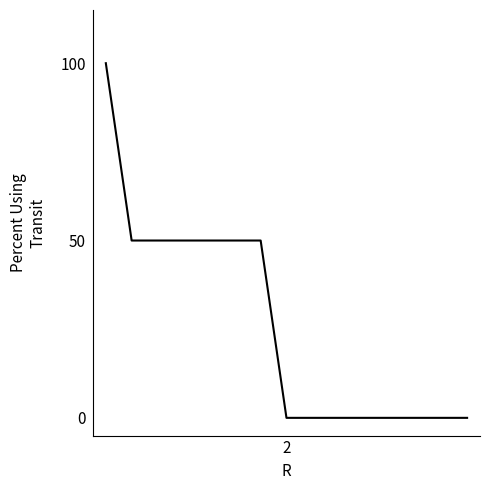

What is the greatest value displayed?

100